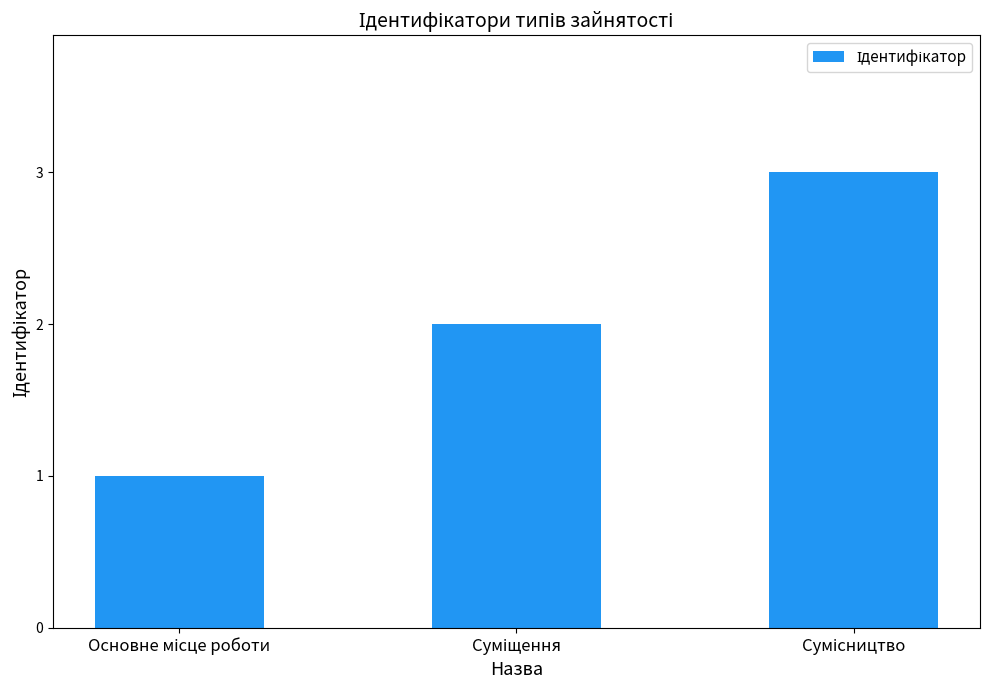

What is the sum of all values?

6